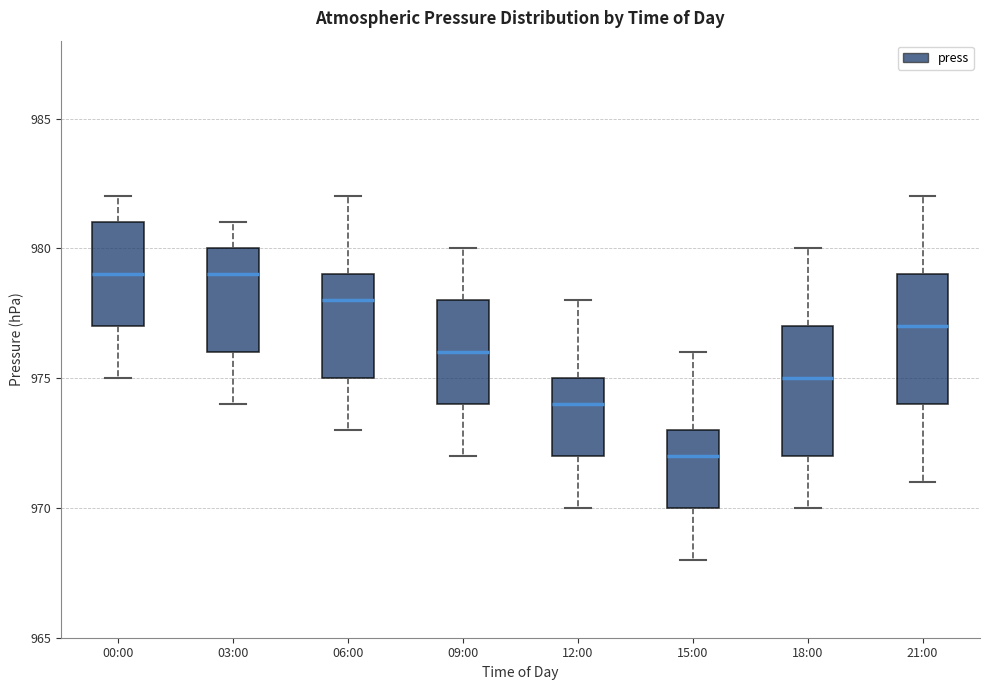

Reading left to right, read every box against the y-axis: the position of its median line, the range the box covers, and the ends of its whiskers. The values are not printed on the chart, so give them approximately, as read against the axis.

00:00: median 979, box 977 to 981, whiskers 975 to 982
03:00: median 979, box 976 to 980, whiskers 974 to 981
06:00: median 978, box 975 to 979, whiskers 973 to 982
09:00: median 976, box 974 to 978, whiskers 972 to 980
12:00: median 974, box 972 to 975, whiskers 970 to 978
15:00: median 972, box 970 to 973, whiskers 968 to 976
18:00: median 975, box 972 to 977, whiskers 970 to 980
21:00: median 977, box 974 to 979, whiskers 971 to 982